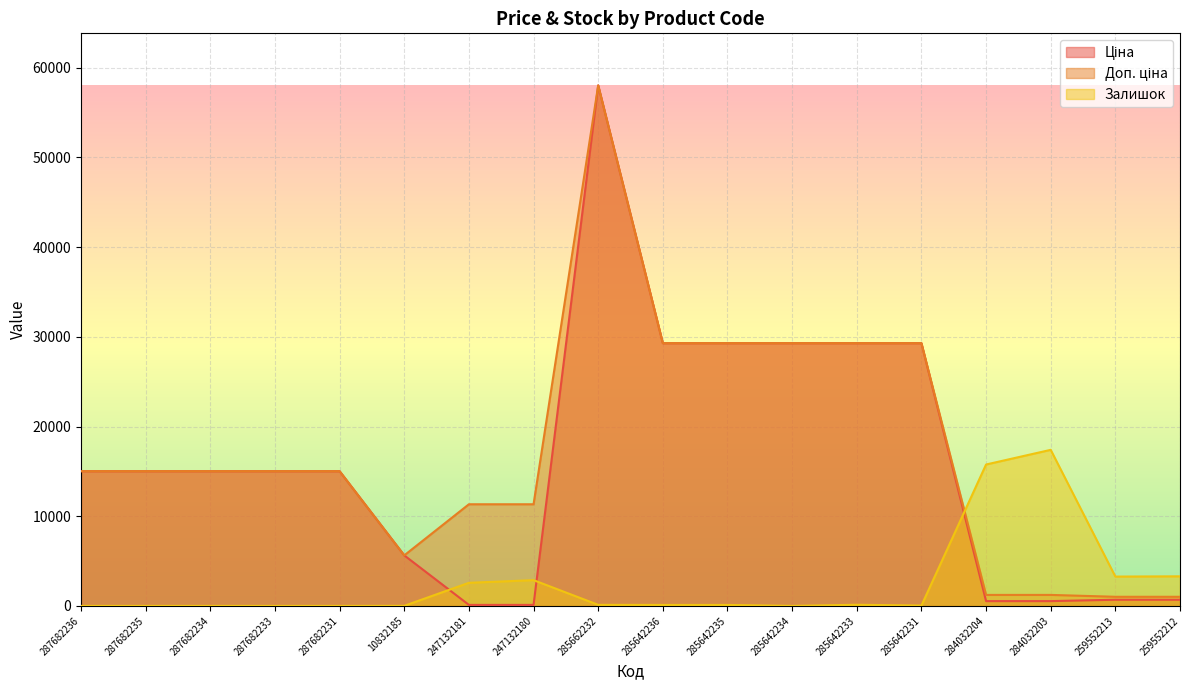

List the labels in order of Ціна value, smallest first.

247132181, 247132180, 284032204, 284032203, 259552213, 259552212, 10832185, 287682236, 287682235, 287682234, 287682233, 287682231, 285642236, 285642235, 285642234, 285642233, 285642231, 285662232